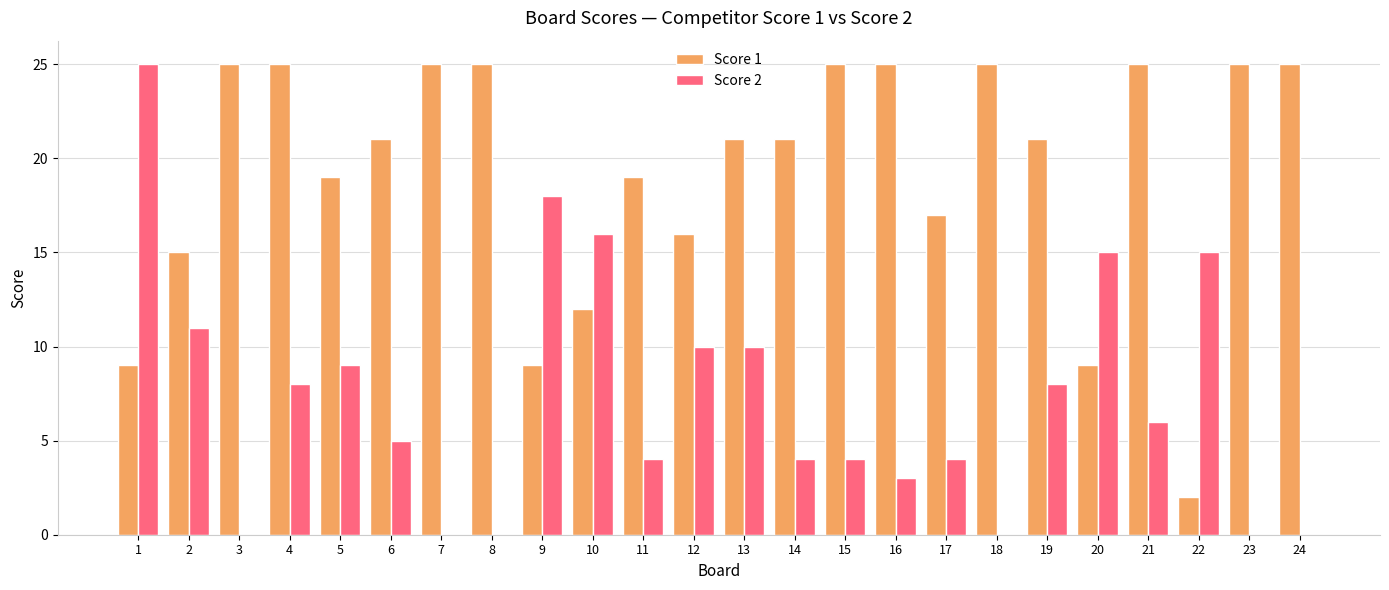

Which series changed the most between 10 and 17?

Score 2